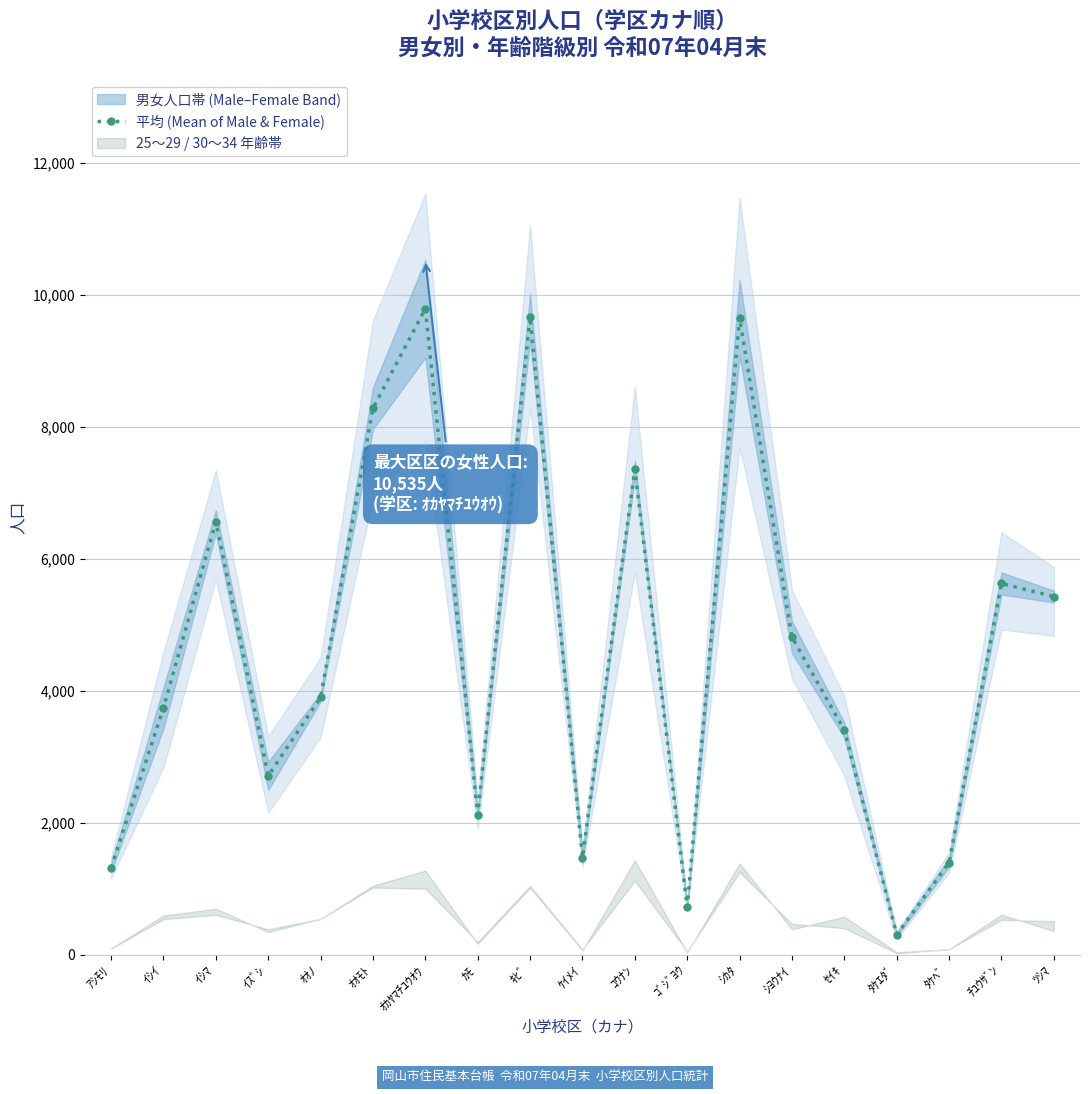

Reading left to right, what are all the values shown in this chart?

ｱｼﾓﾘ=1318.5	ｲｼｲ=3741.5	ｲｼﾏ=6564.5	ｲｽﾞｼ=2712.5	ｵｵﾉ=3901.0	ｵｵﾓﾄ=8284.0	ｵｶﾔﾏﾁﾕｳｵｳ=9793.5	ｶﾓ=2124.0	ｷﾋﾞ=9665.5	ｹｲﾒｲ=1472.0	ｺｳﾅﾝ=7362.0	ｺﾞｼﾞﾖｳ=724.0	ｼｶﾀ=9654.5	ｼﾖｳﾅｲ=4815.0	ｾｲｷ=3405.0	ﾀｹｴﾀﾞ=304.5	ﾀｹﾍﾞ=1397.5	ﾁﾕｳｻﾞﾝ=5628.5	ﾂｼﾏ=5430.0